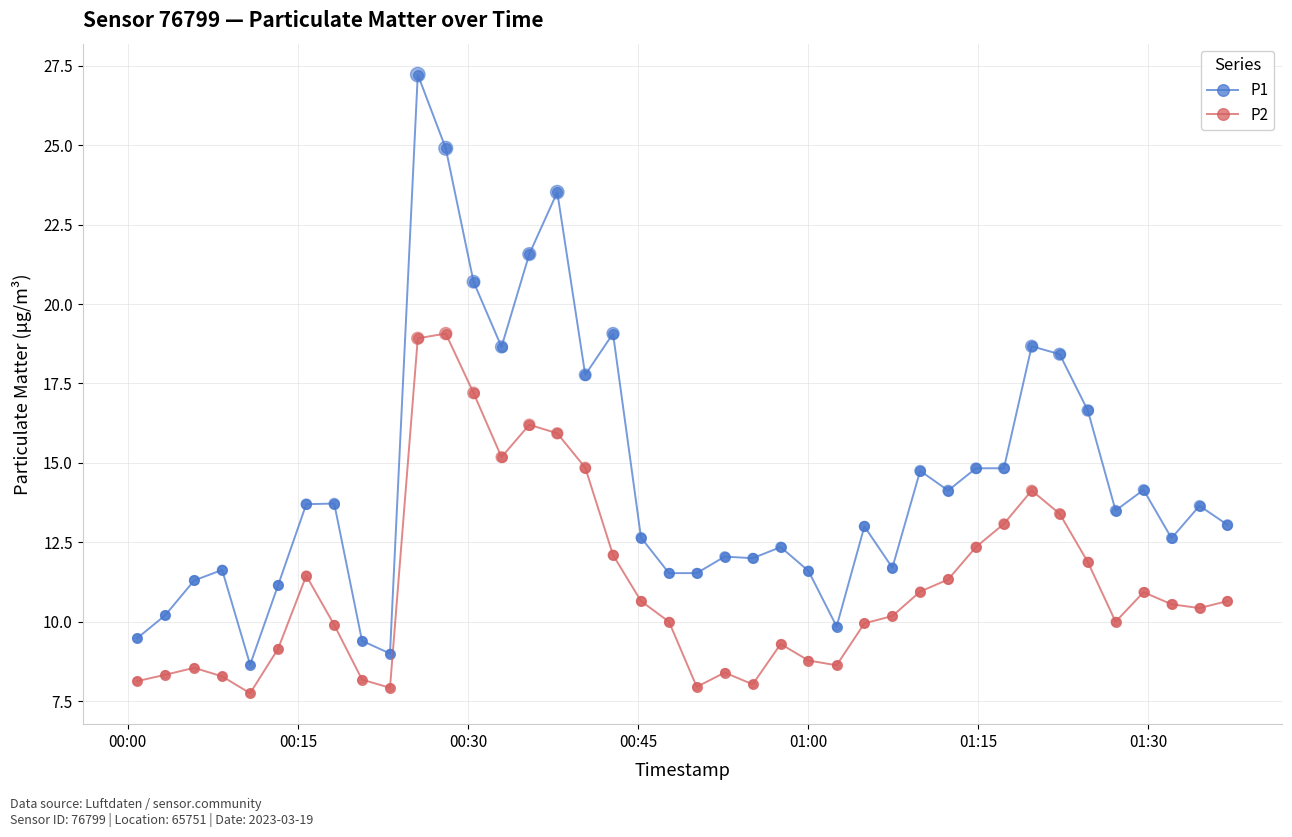

Which series has the largest total across all categories?

P1